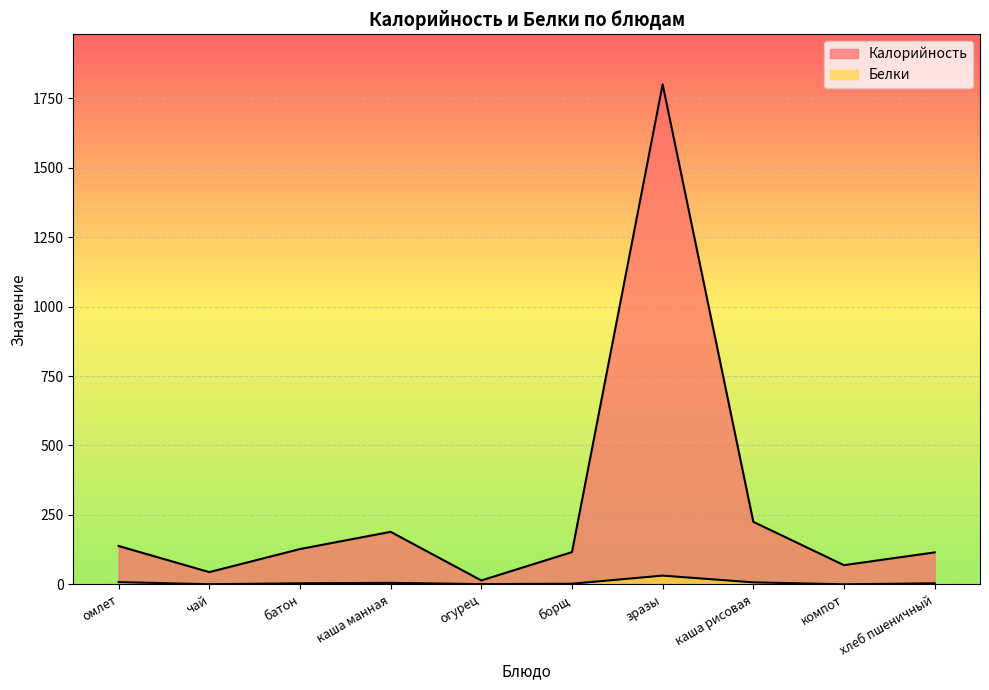

How many interior local valleys does the Калорийность series have?

3